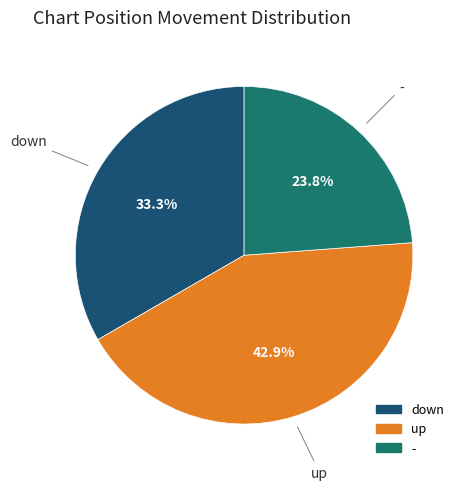

To the nearest percent, what is the average slice percentage?

33%